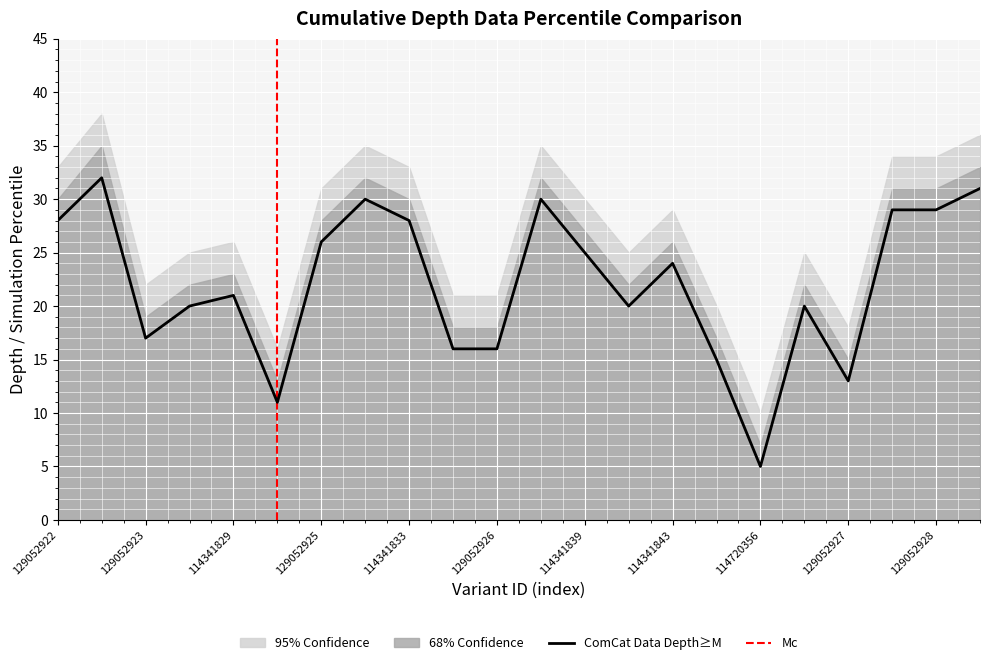

The ComCat Data Depth≥M series shows 25 at 114341839. True or false?

True